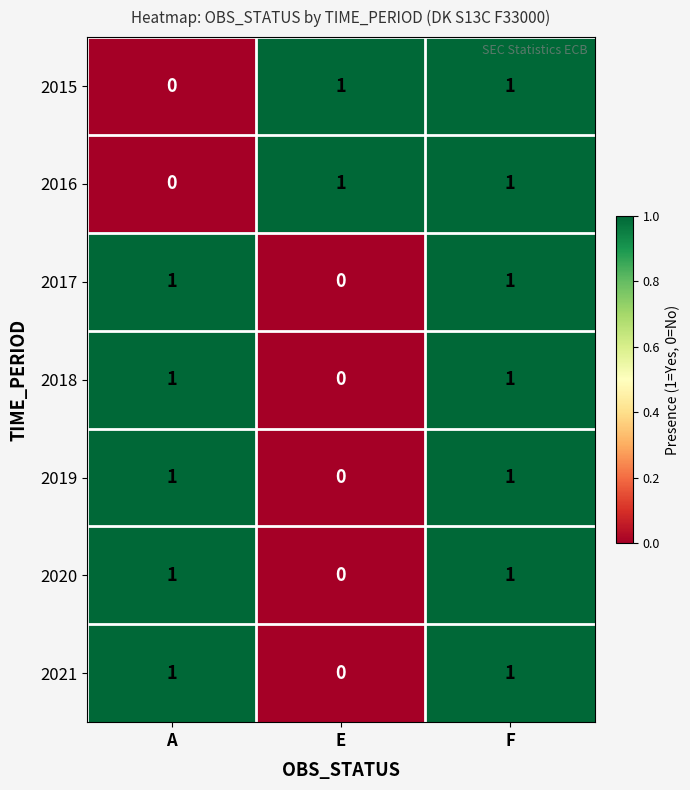

Where is 2019 nearest to the value 0?

E